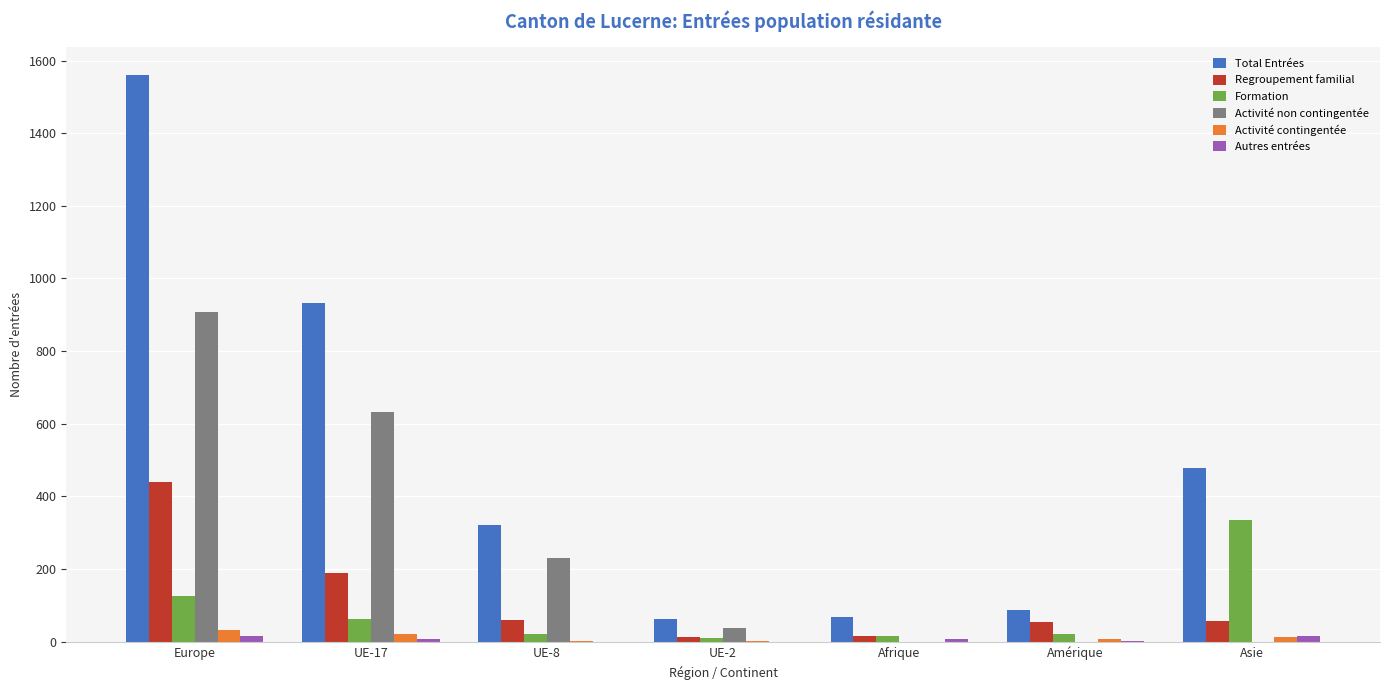

What is the difference between the Activité contingentée values at UE-8 and Afrique?

3